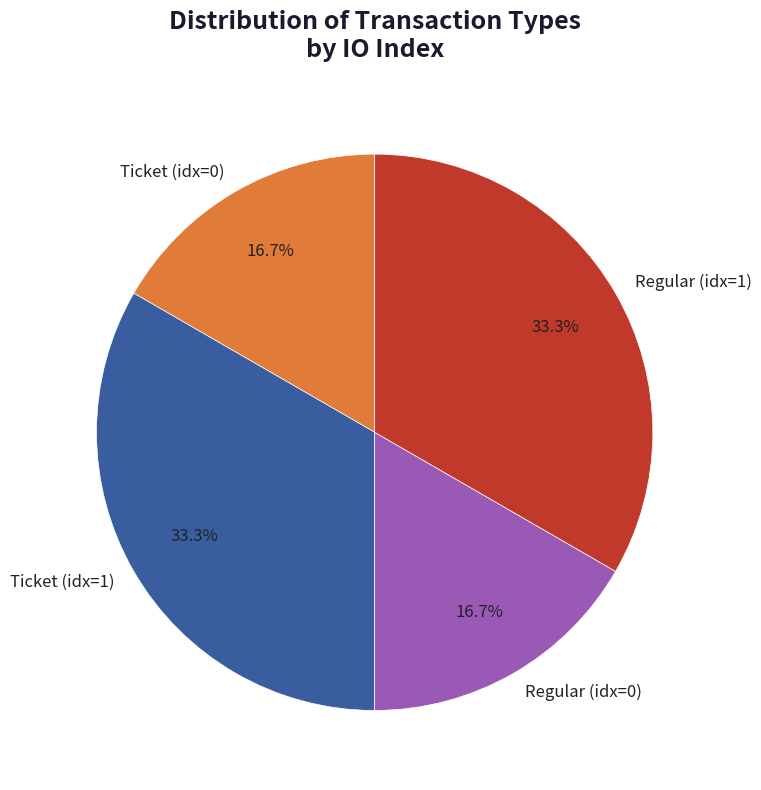

Is the sum of Ticket (idx=0) and Regular (idx=0) greater than half?

No